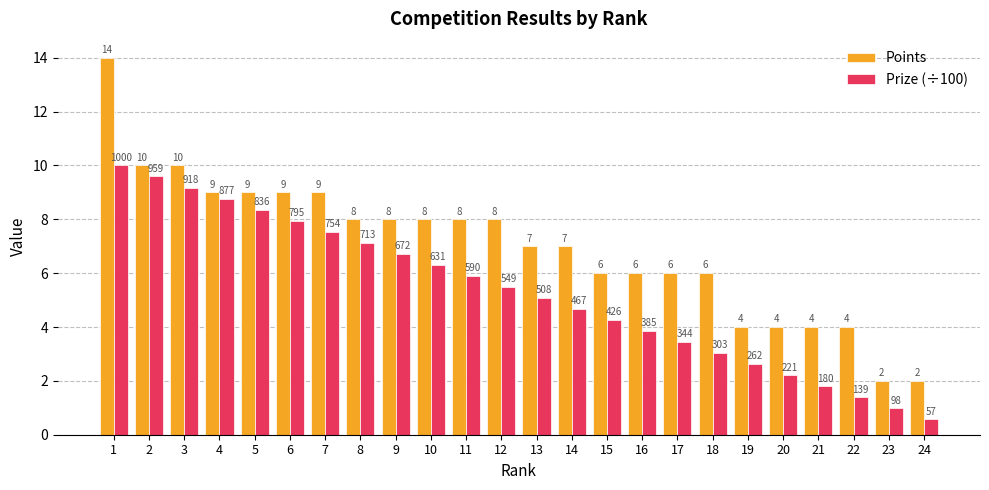

What is the maximum value shown in the chart?

14.0